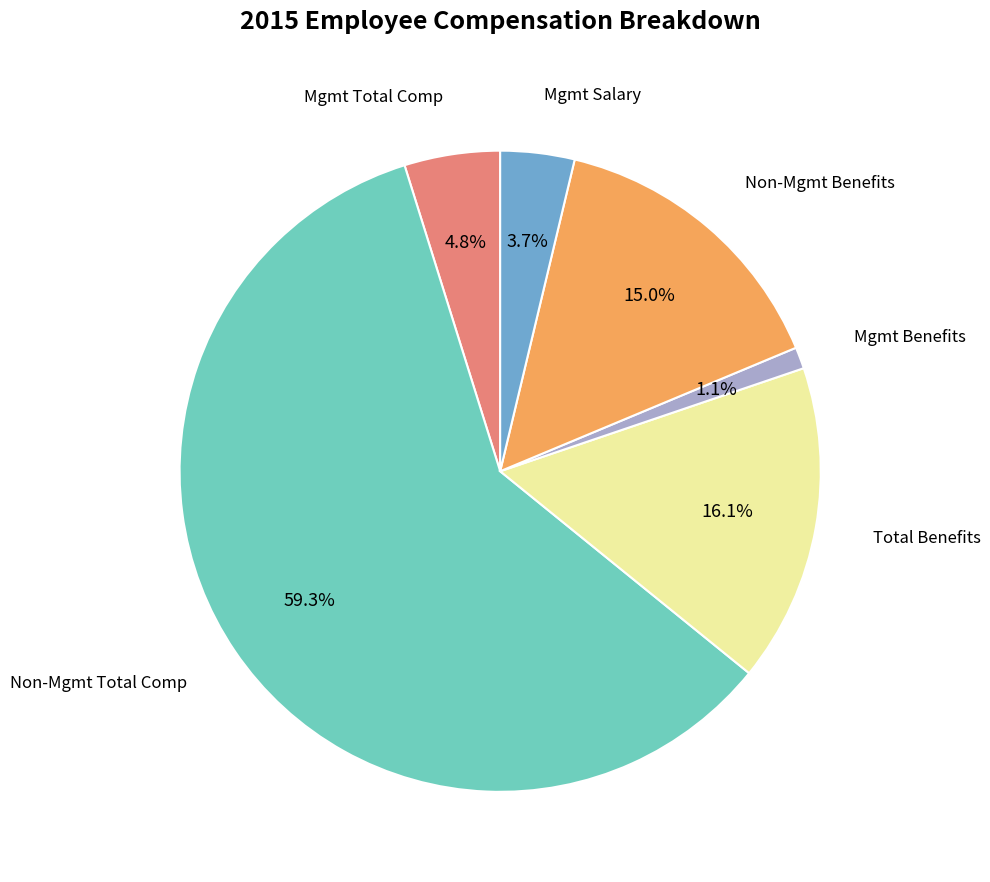

Is there a majority slice in this chart?

Yes